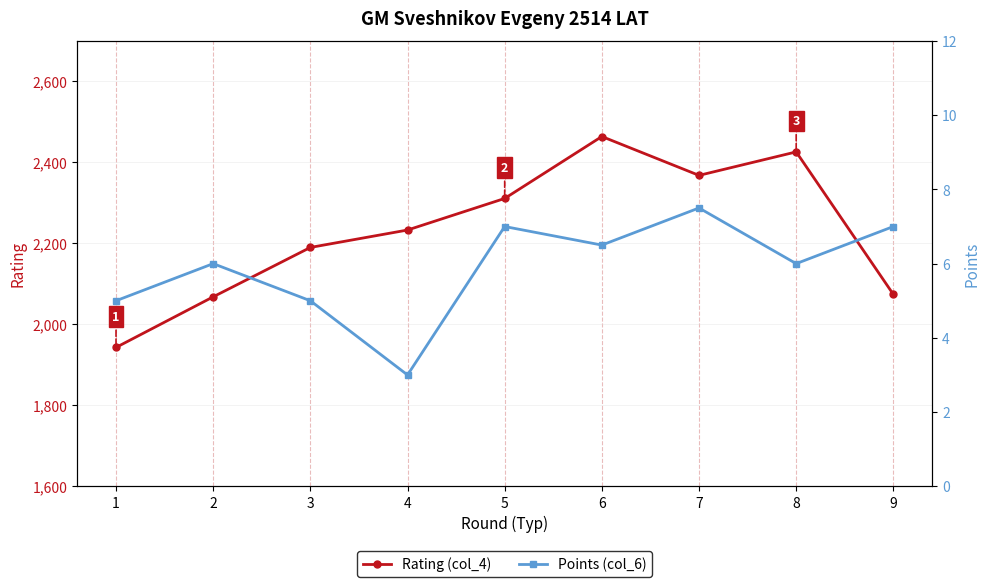

True or false: Rating (col_4) and Points (col_6) cross at least once.

False